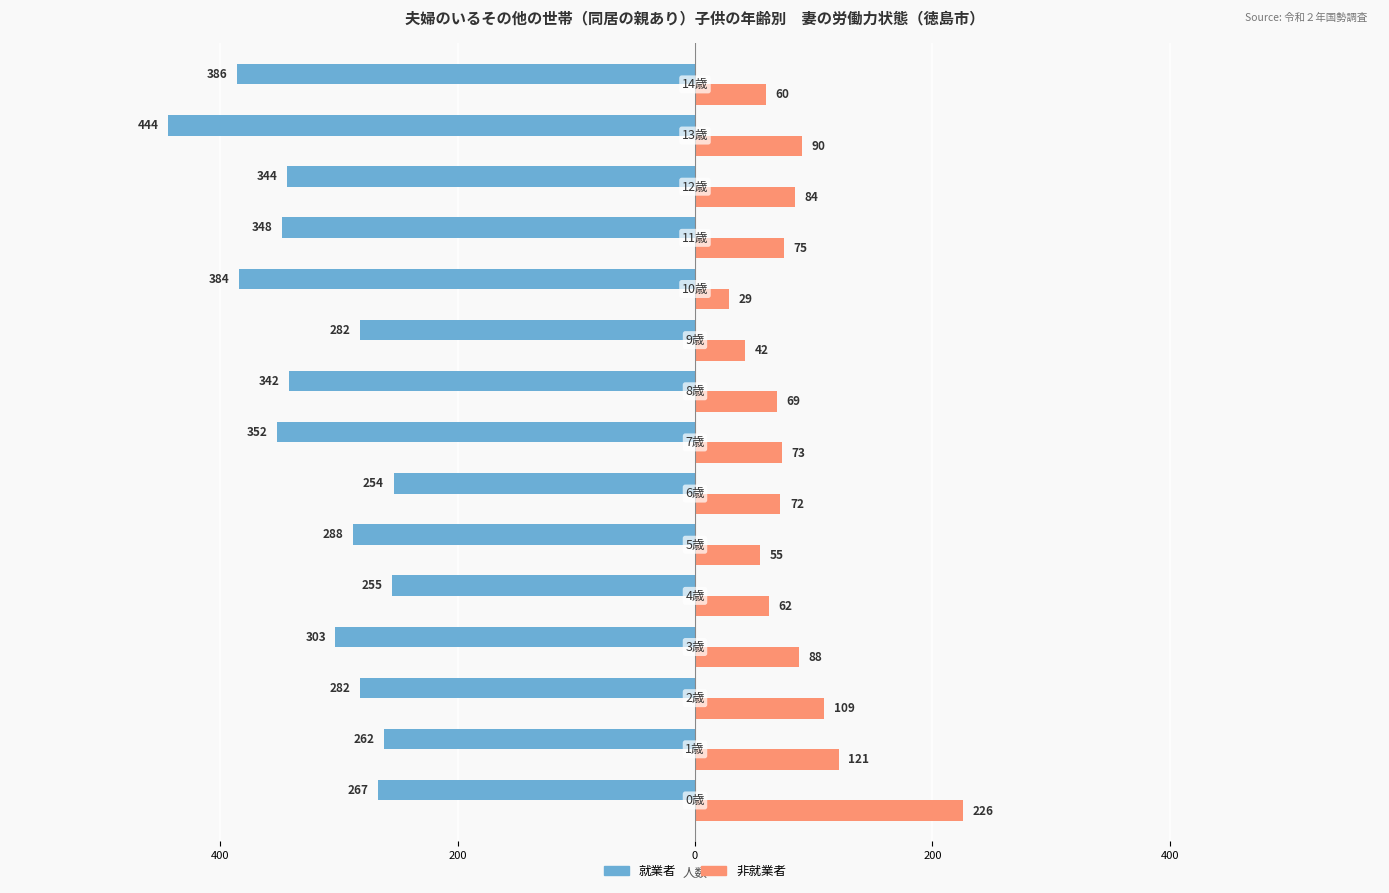

What is the difference between the second highest and second lowest values in the 非就業者 series?

79